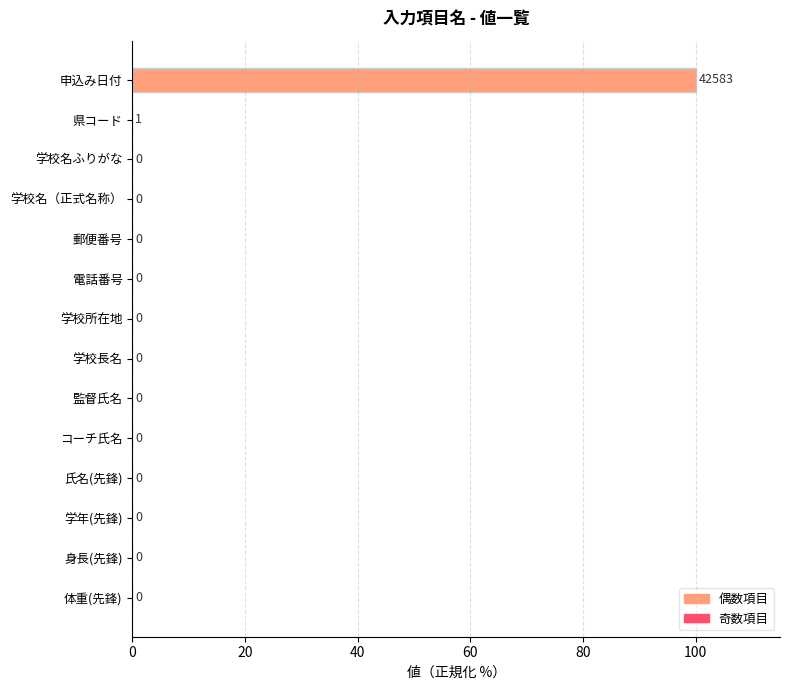

Count the number of categories in the chart.

14